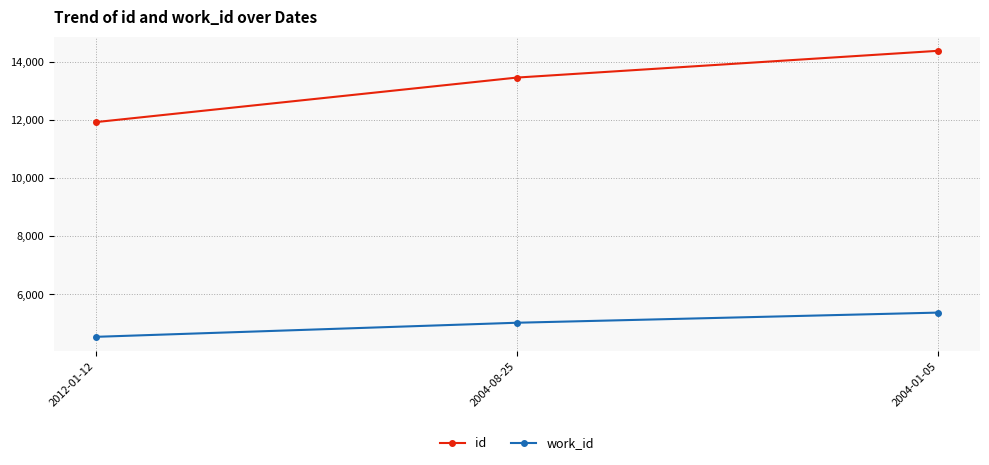

Reading right to left, what are all the values shown in this chart?

id: 14376	13455	11922
work_id: 5366	5017	4532